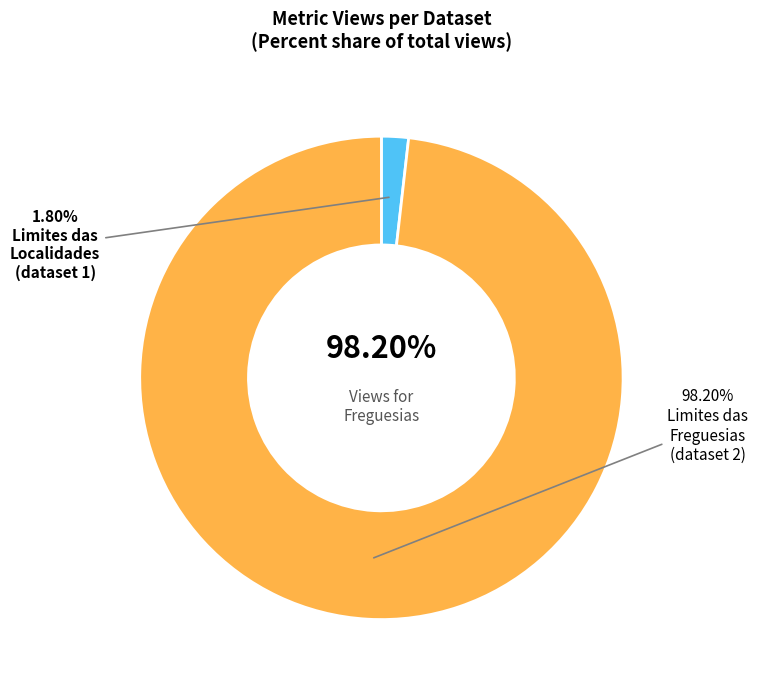

Is Limites Administrativos das Freguesias the majority of the pie?

Yes